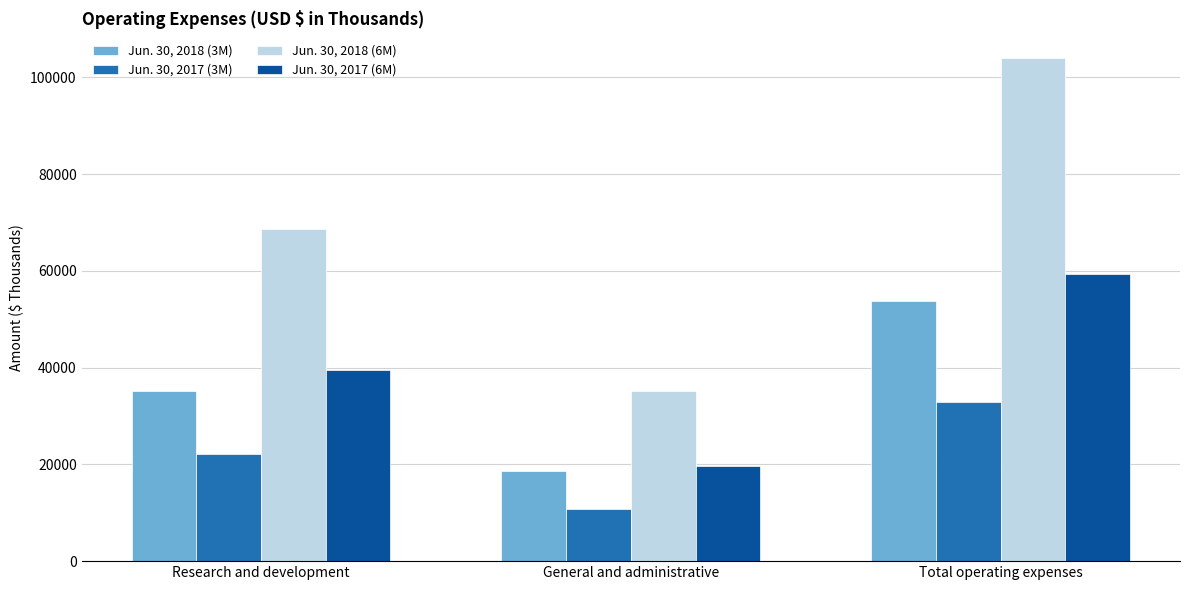

Count the Jun. 30, 2017 (3M) values in the range 10813 to 33004.

3